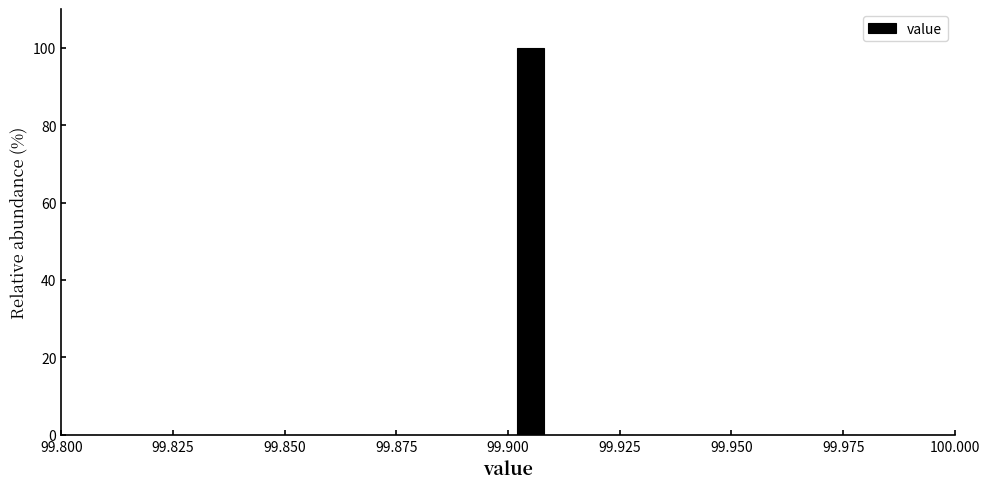

Around what value on the x-axis is the tallest bar? Give the approximate position of its centre, as read against the axis.

99.905